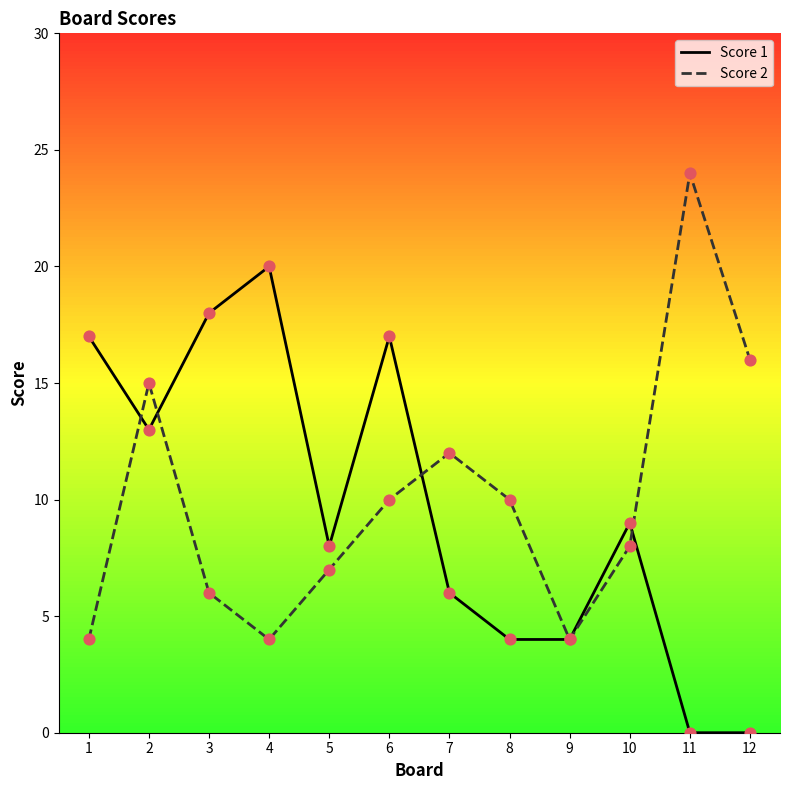

Which series changed the most between 1 and 3?

Score 2